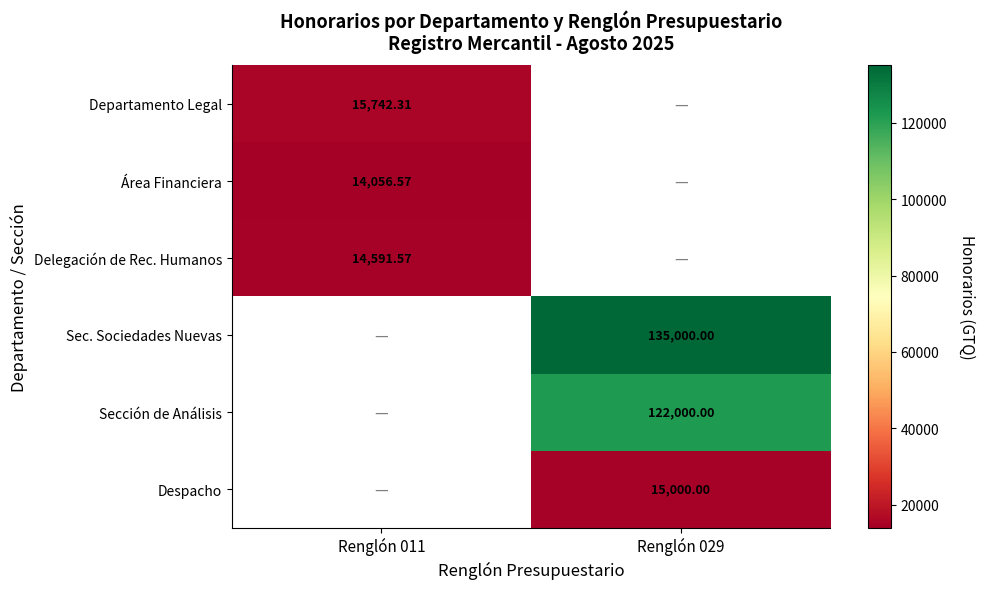

Between Renglón 029 and Renglón 011, which is larger?

Renglón 011